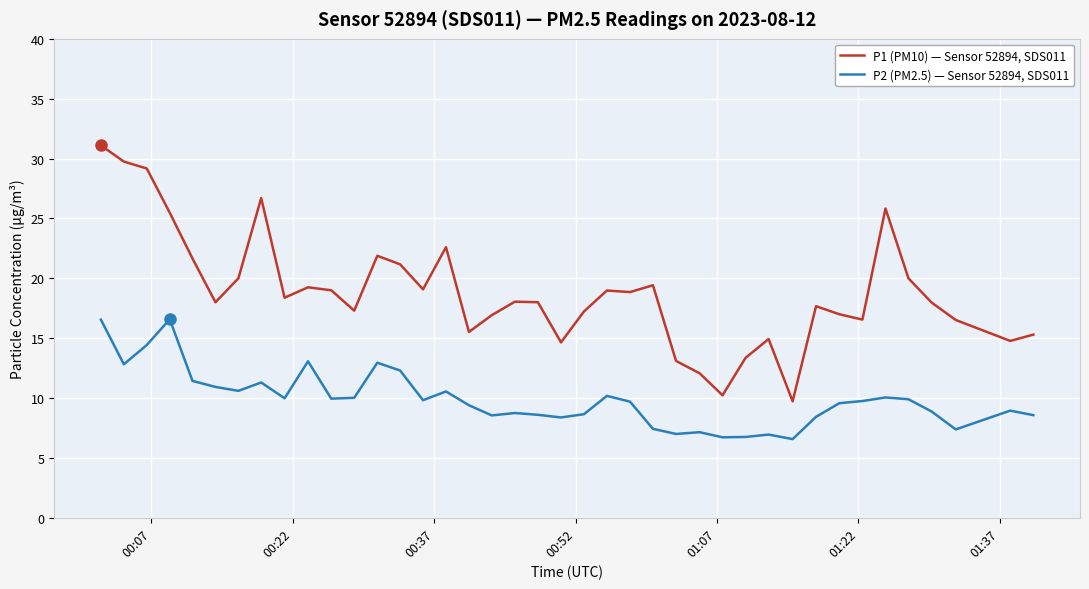

Rank the series by their average value, from lowest to highest.

P2 (PM2.5) — Sensor 52894, SDS011, P1 (PM10) — Sensor 52894, SDS011